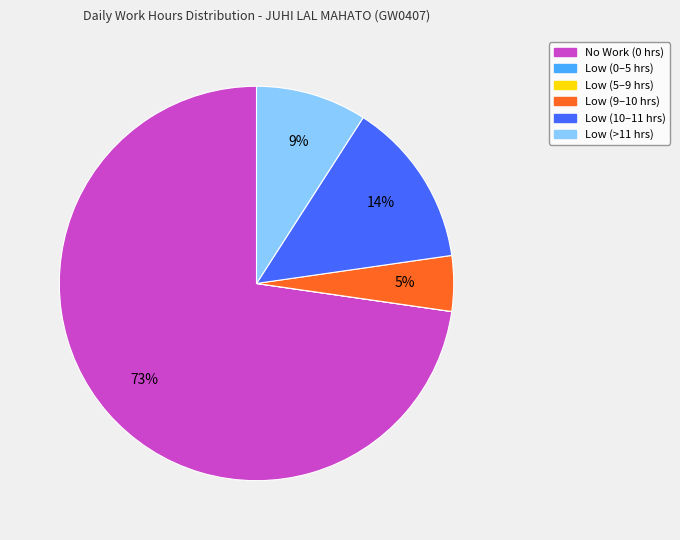

To the nearest percent, what is the average slice percentage?

17%